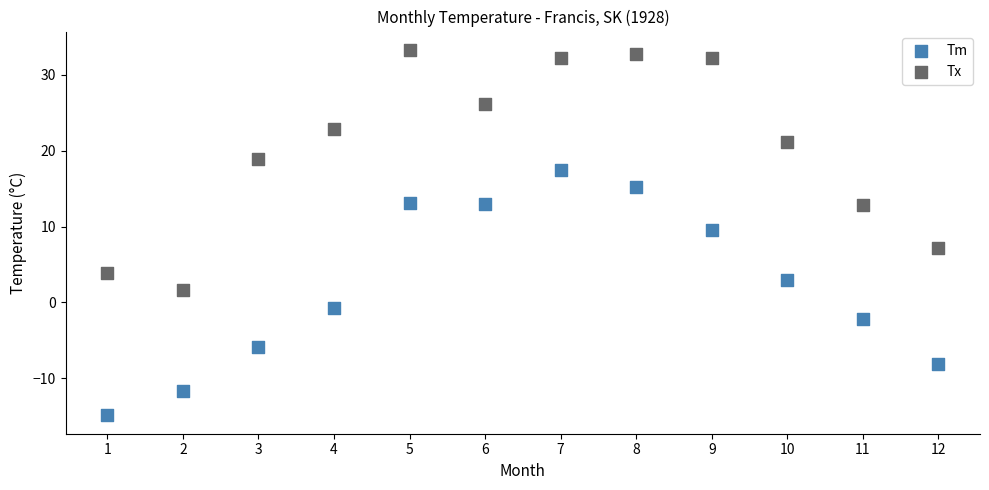

What are all the series names shown in the legend?

Tm, Tx